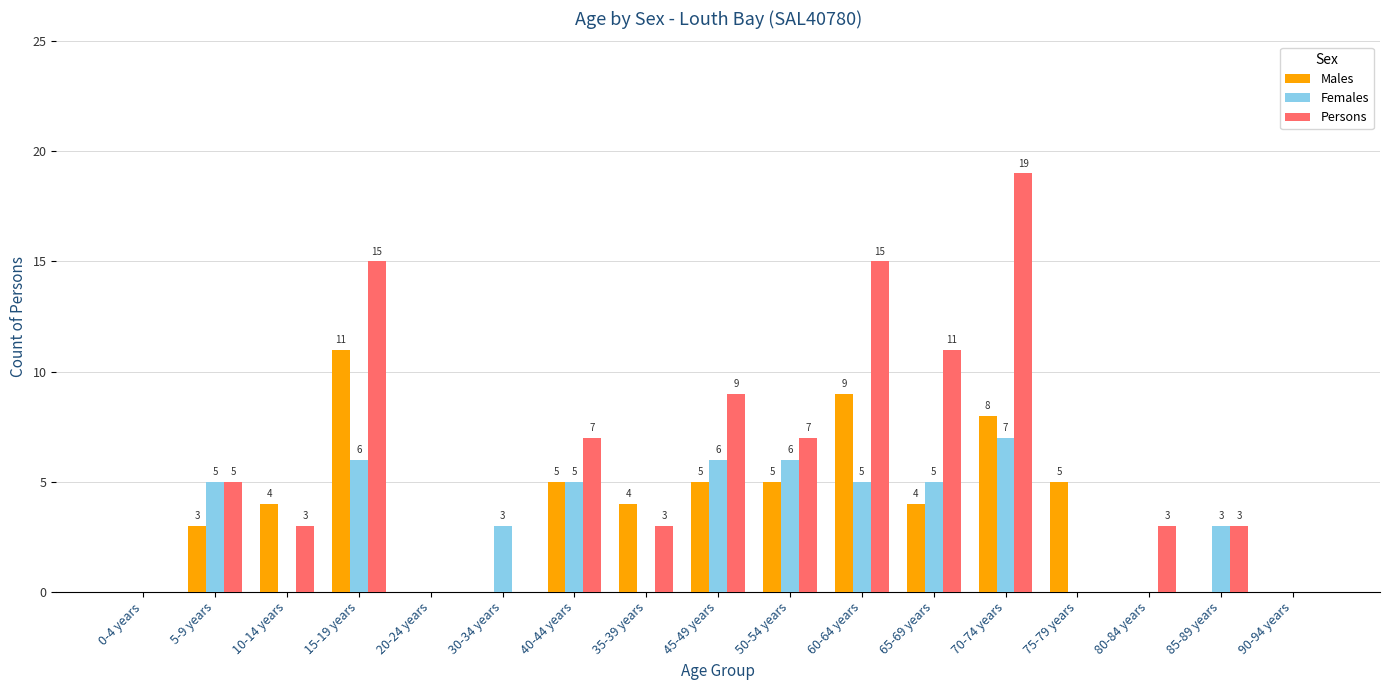

Reading left to right, what are all the values shown in this chart?

Males: 0	3	4	11	0	0	5	4	5	5	9	4	8	5	0	0	0
Females: 0	5	0	6	0	3	5	0	6	6	5	5	7	0	0	3	0
Persons: 0	5	3	15	0	0	7	3	9	7	15	11	19	0	3	3	0